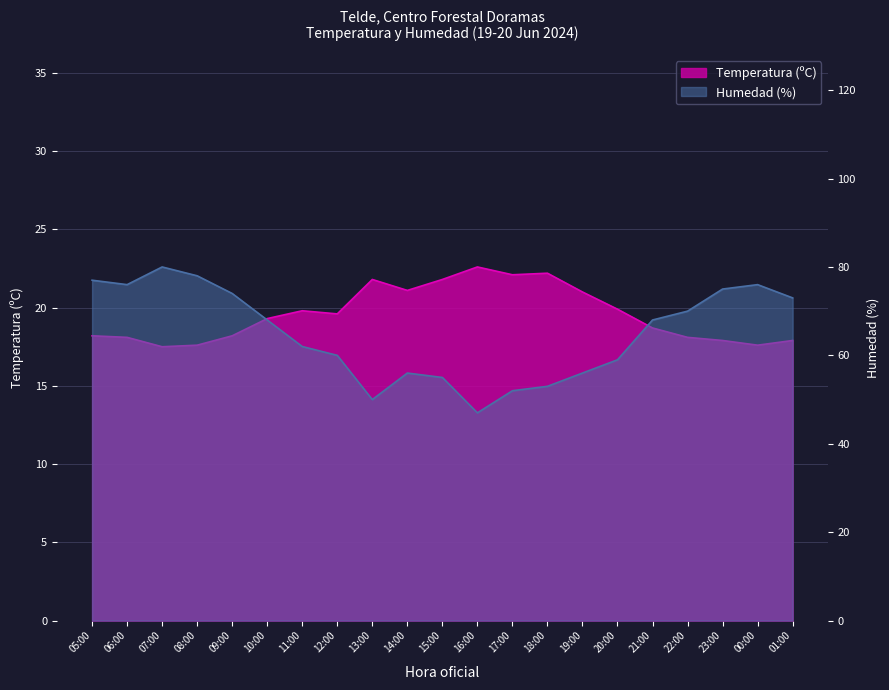

The Humedad (%) series shows 46.8 at 06:00. True or false?

False